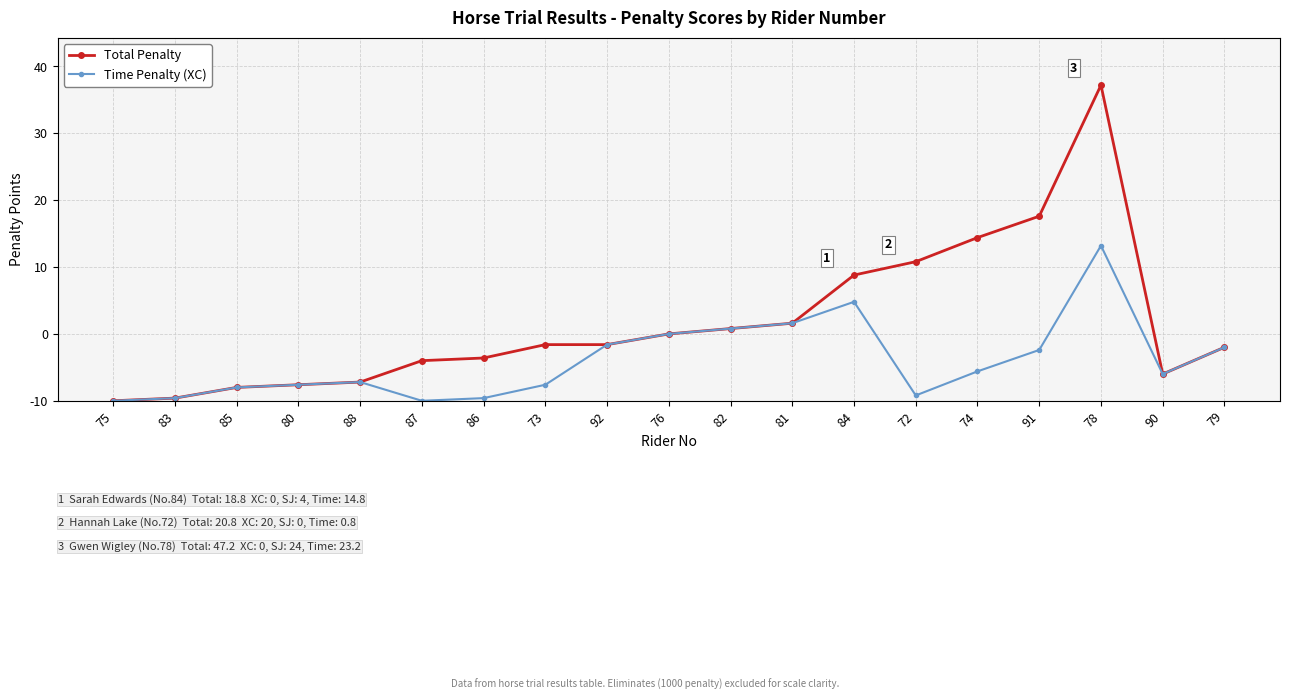

List the series in order of their peak value, highest first.

Total Penalty, Time Penalty (XC)